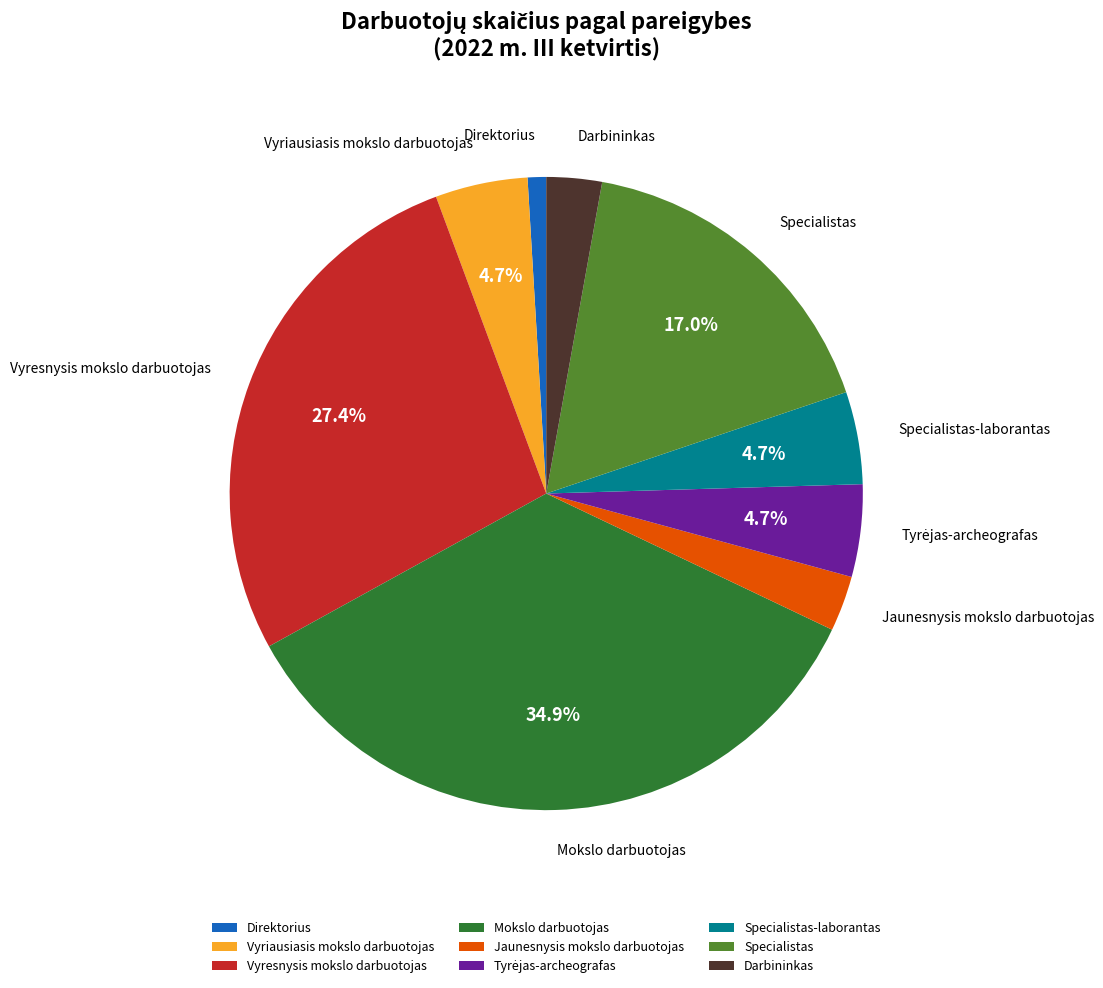

Which slice is the largest?

Mokslo darbuotojas